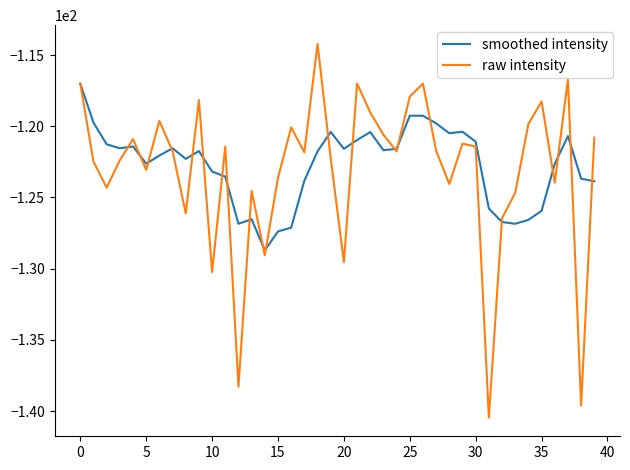

Which series has the widest spread of values?

raw intensity